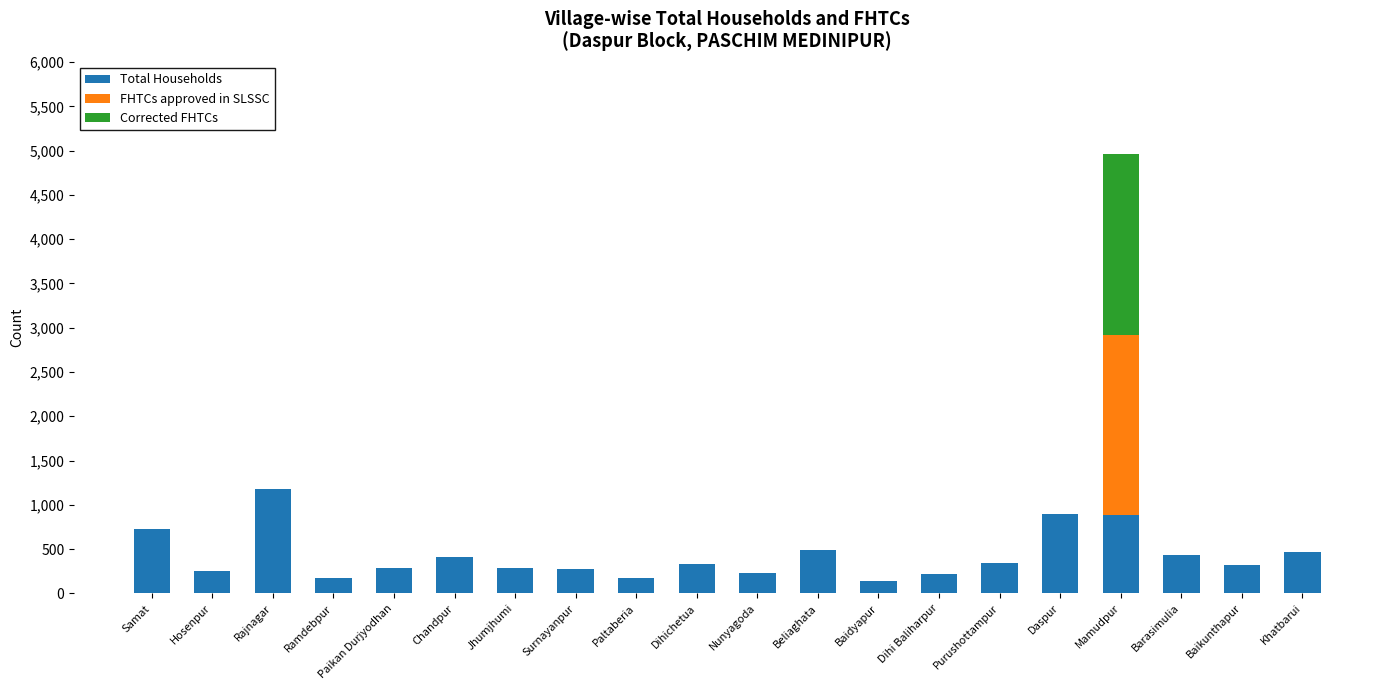

The value of Total Households at Nunyagoda is 226. True or false?

True